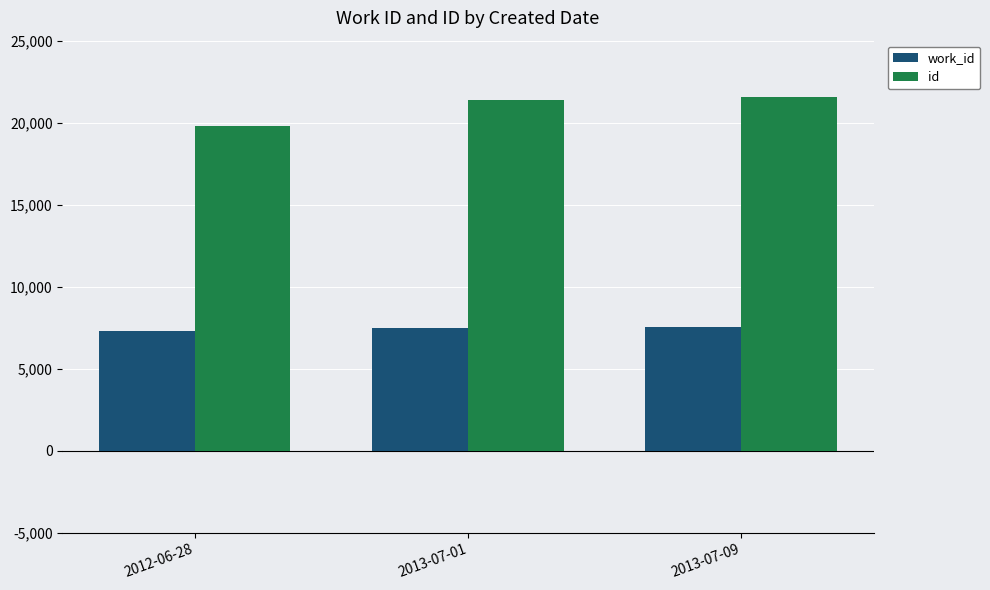

Rank the series by their average value, from lowest to highest.

work_id, id